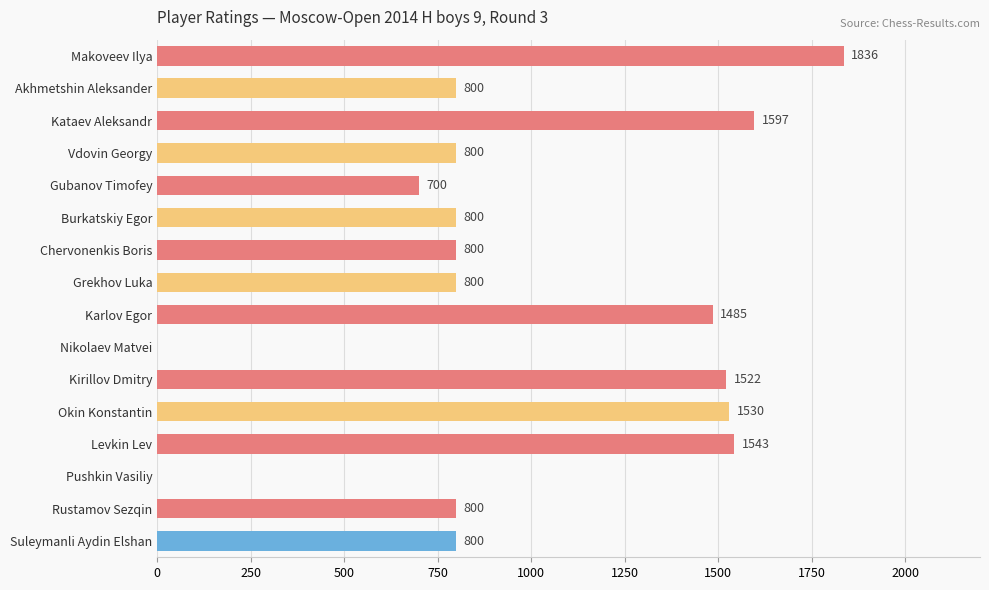

True or false: the data shows 800 at Rustamov Sezqin.

True